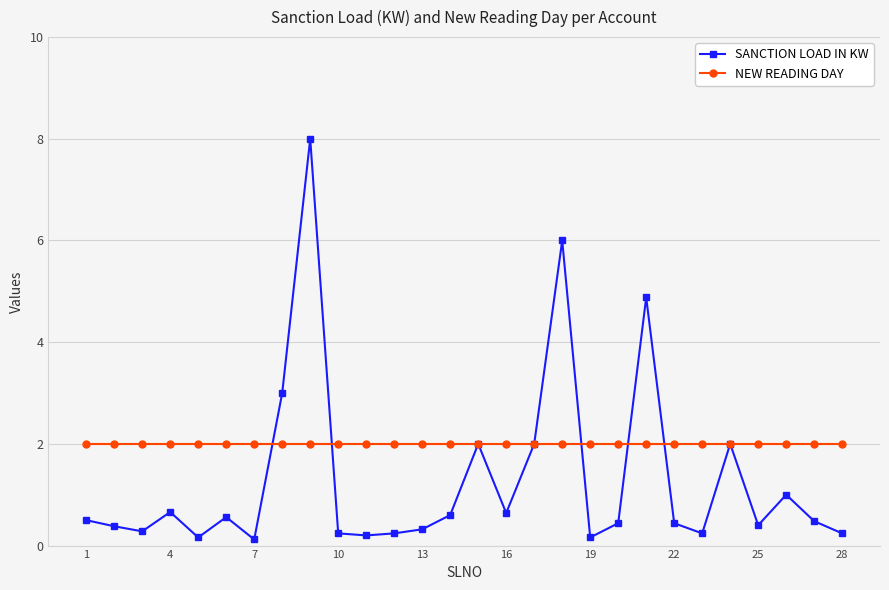

What are all the series names shown in the legend?

SANCTION LOAD IN KW, NEW READING DAY